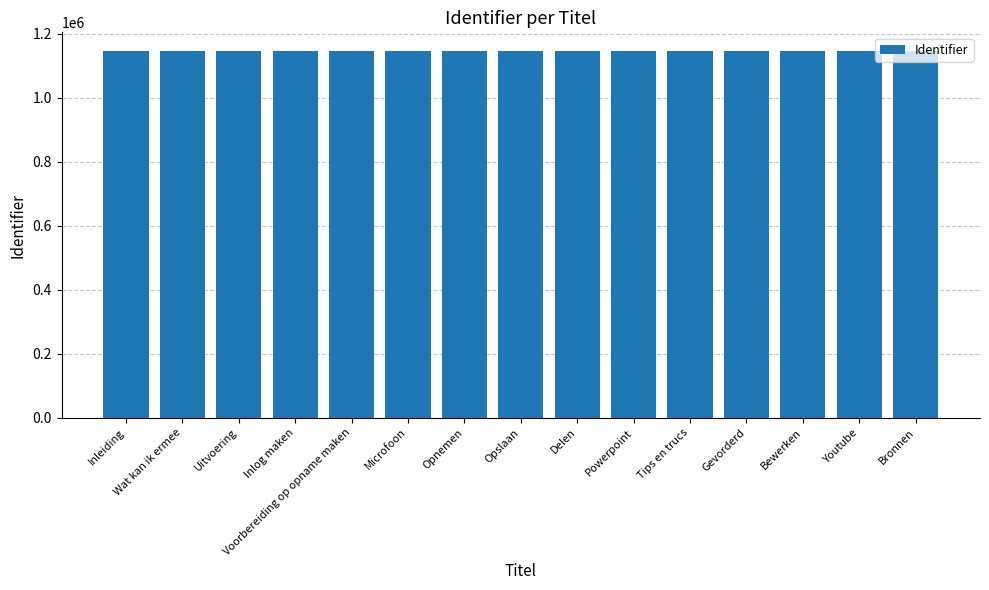

Approximately how many times larger is the value at Gevorderd compared to Voorbereiding op opname maken?

1.0